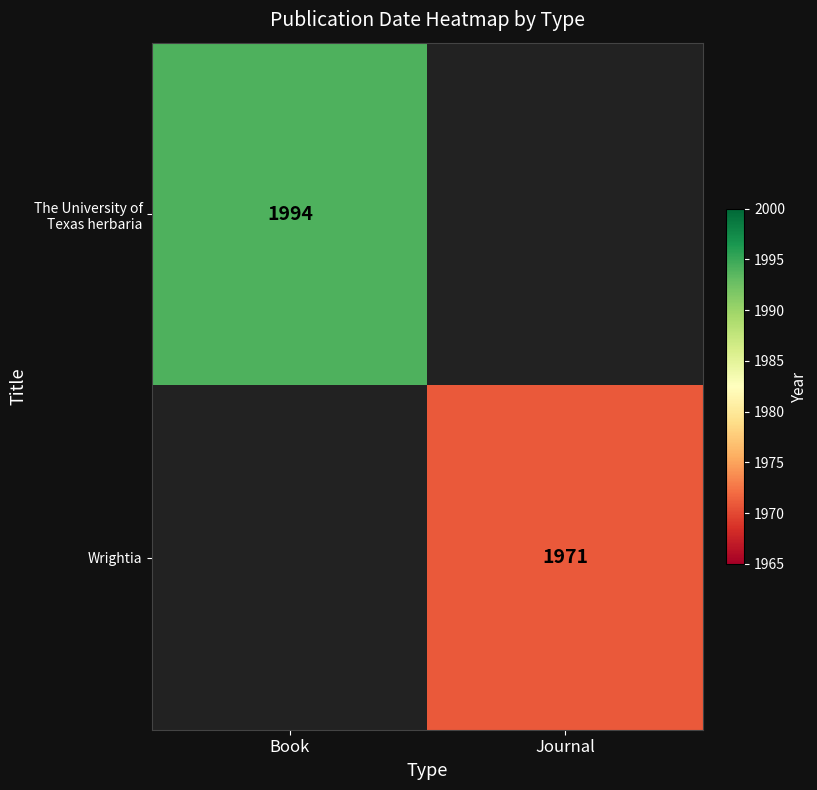

True or false: Wrightia has a value of 2700 at Journal.

False